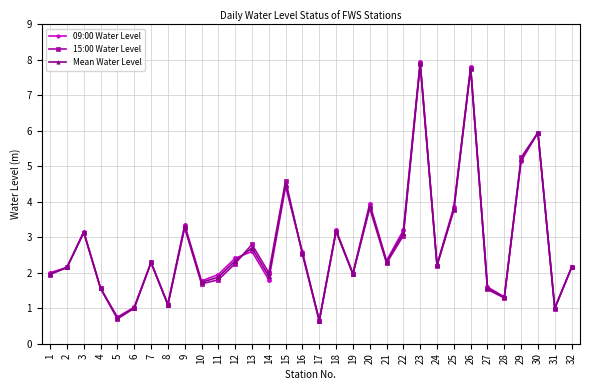

The 15:00 Water Level series shows 1.9 at 18. True or false?

False